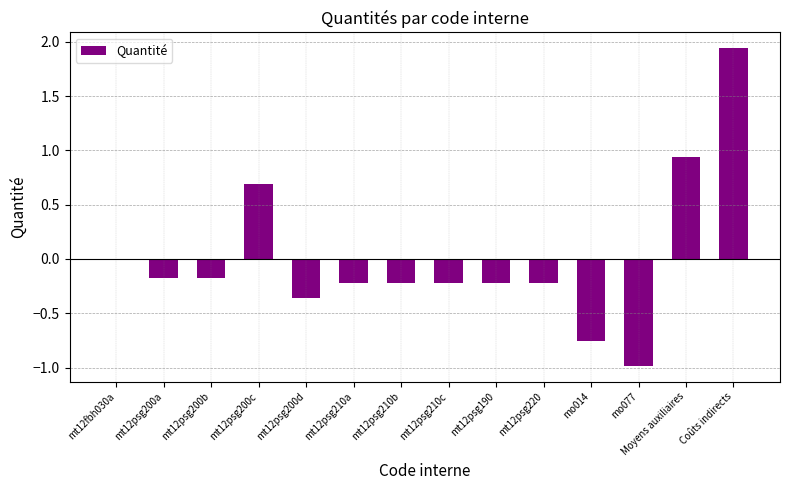

What is the label of the 4th bar from the right?

mo014